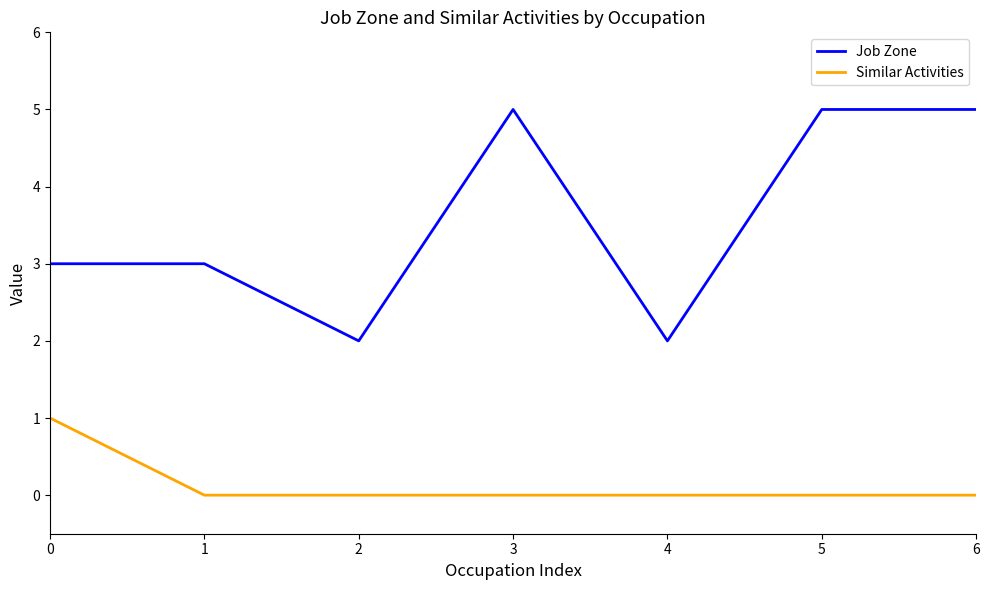

True or false: Job Zone and Similar Activities intersect in this chart.

False